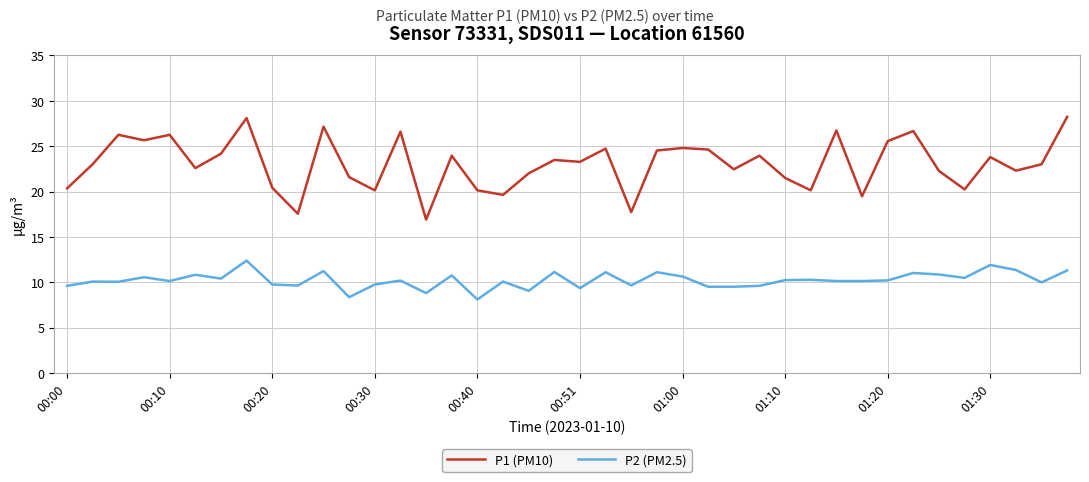

What is the highest value of the P2 (PM2.5) series?

12.4